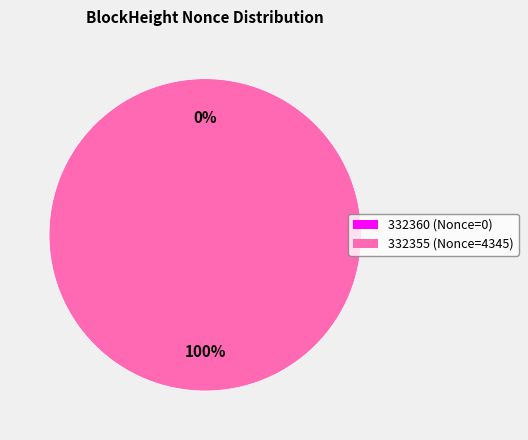

What percentage is NOT represented by 332360?

100.0%